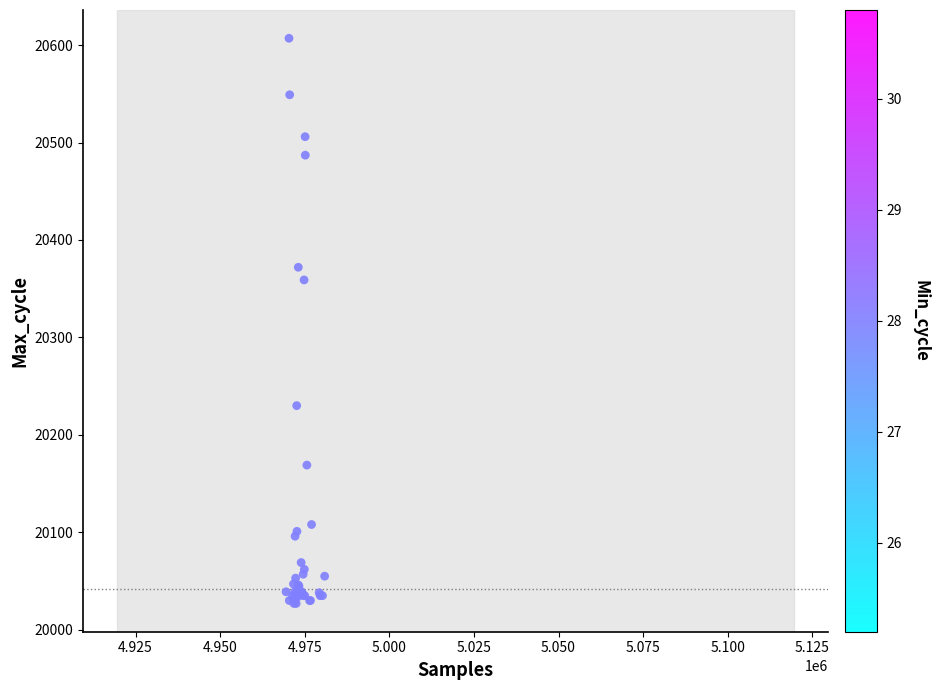

What Y value in the scatter plot is closest to 20317?

20359